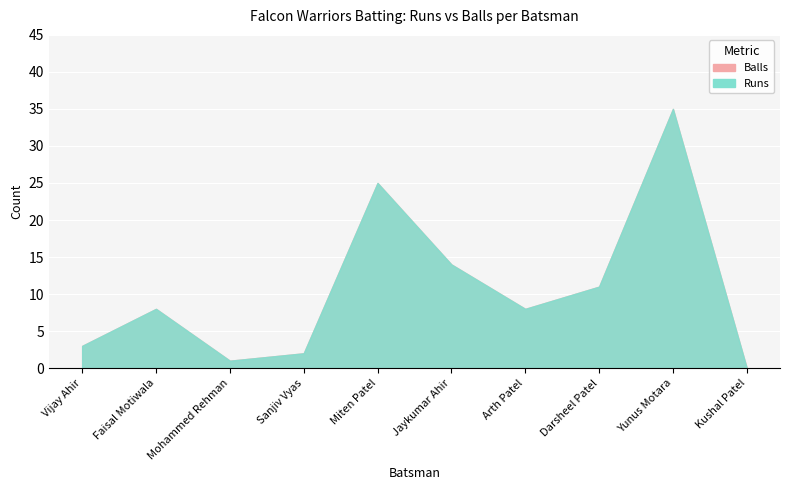

At which category does Runs reach its first local peak?

Faisal Motiwala